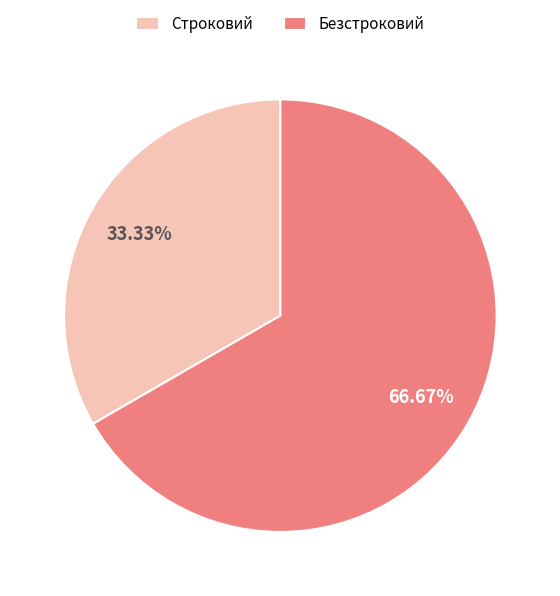

How many slices are in this pie chart?

2